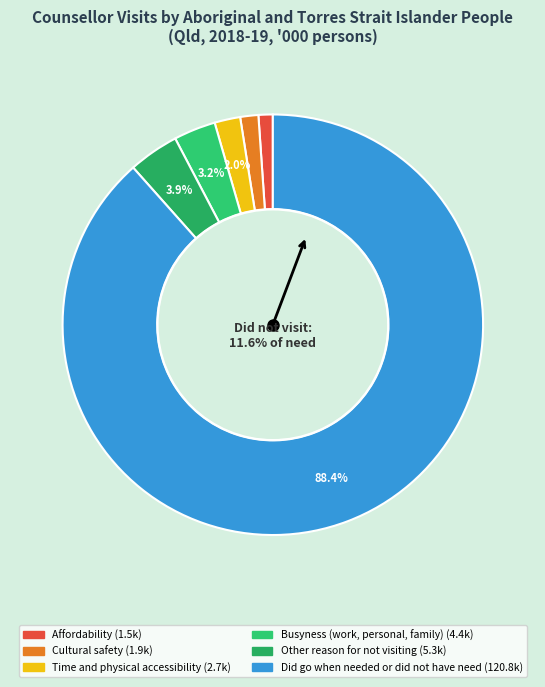

Count the number of slices in the pie.

6